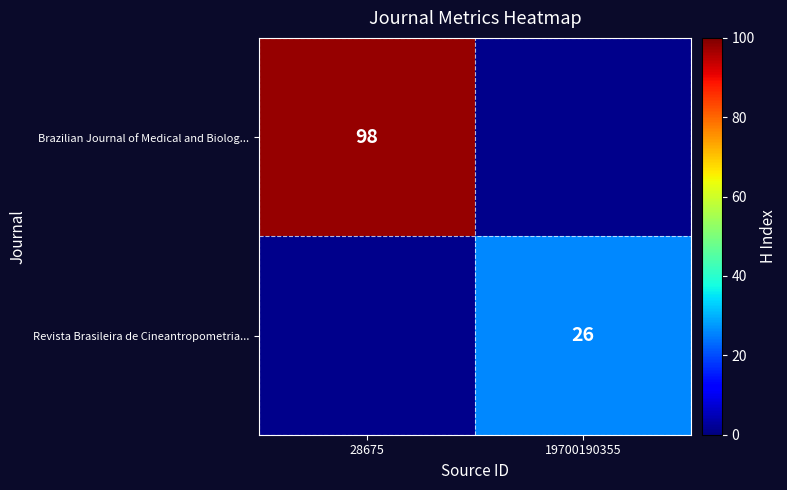

Is it true that Brazilian Journal of Medical and Biolog... equals 31 at 28675?

False